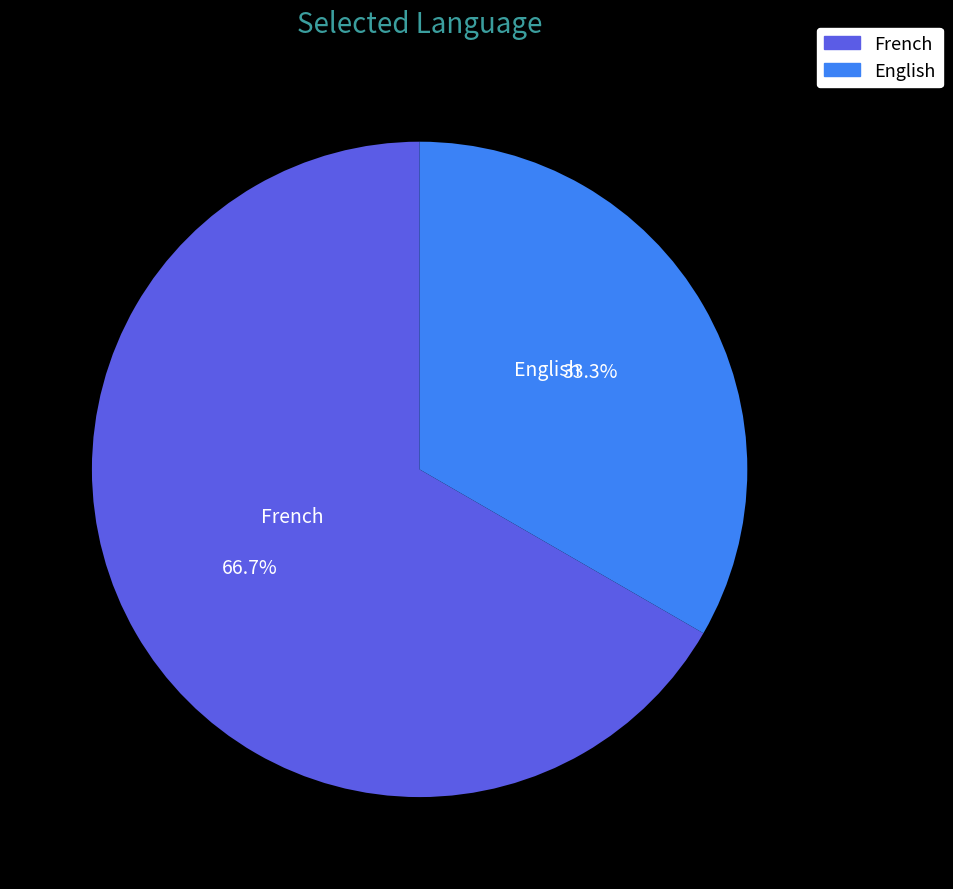

Which has a higher value, French or English?

French